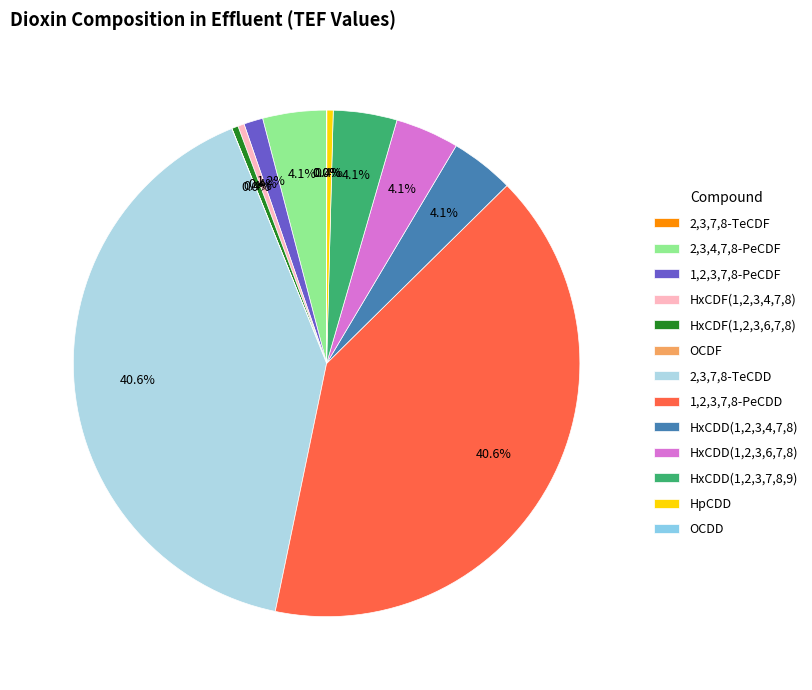

Combined, what portion of the pie is HxCDD(1,2,3,4,7,8) and 1,2,3,7,8-PeCDF?

5.3%